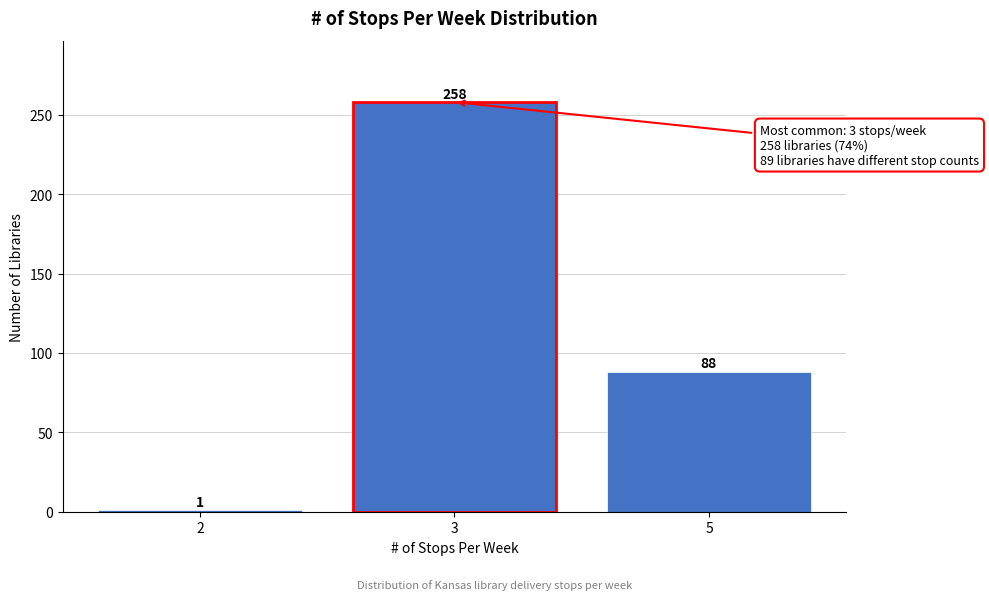

Reading left to right, what are all the values shown in this chart?

1	258	88